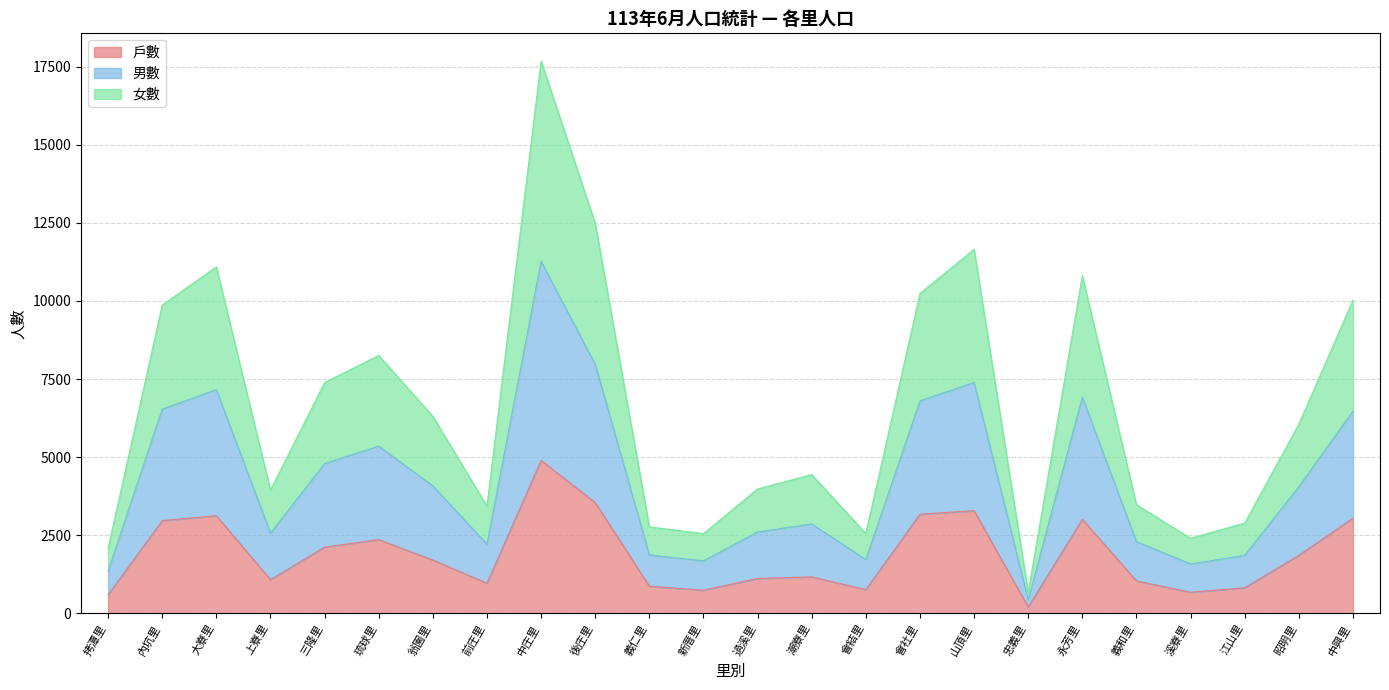

Which category has the highest value across all series?

中庄里